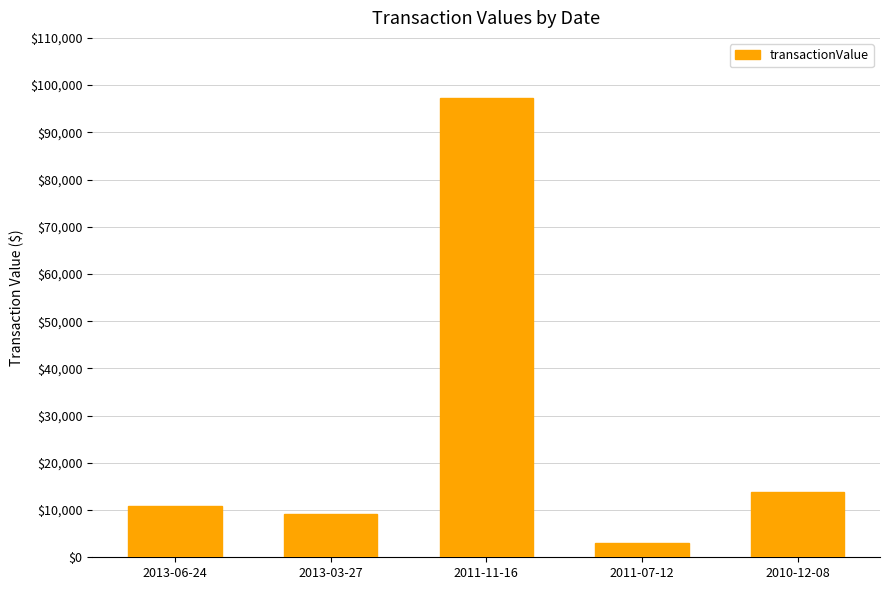

List the labels in order of value, largest first.

2011-11-16, 2010-12-08, 2013-06-24, 2013-03-27, 2011-07-12